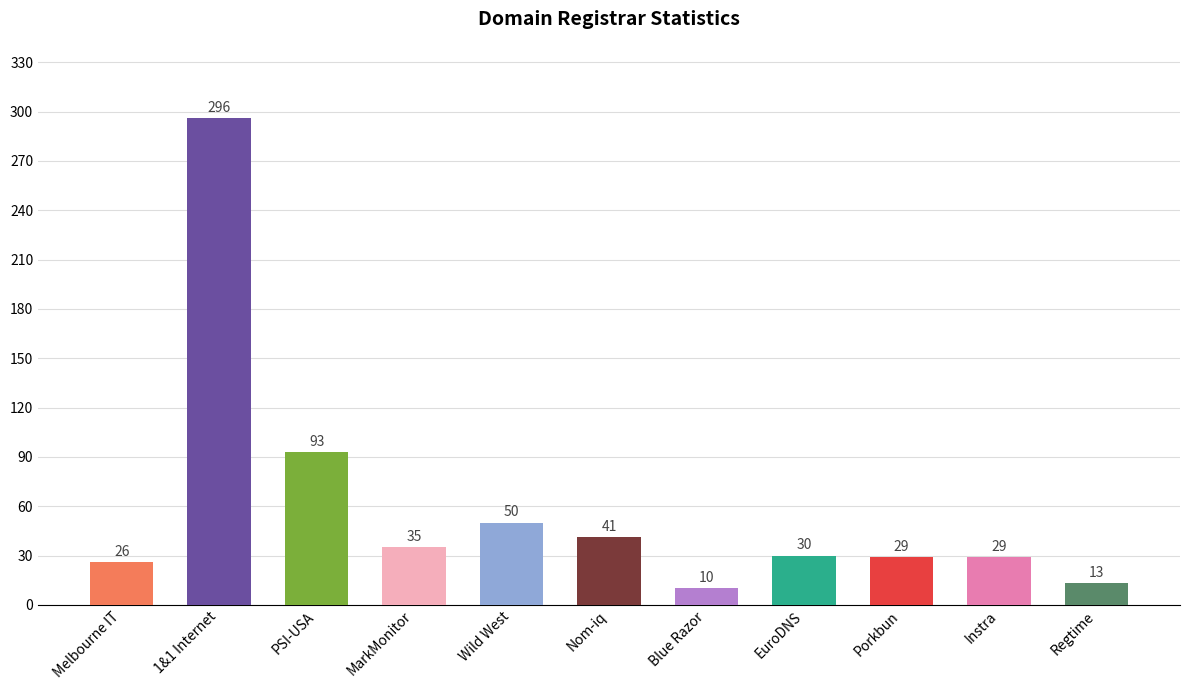

Which has a higher value, Melbourne IT or Blue Razor?

Melbourne IT